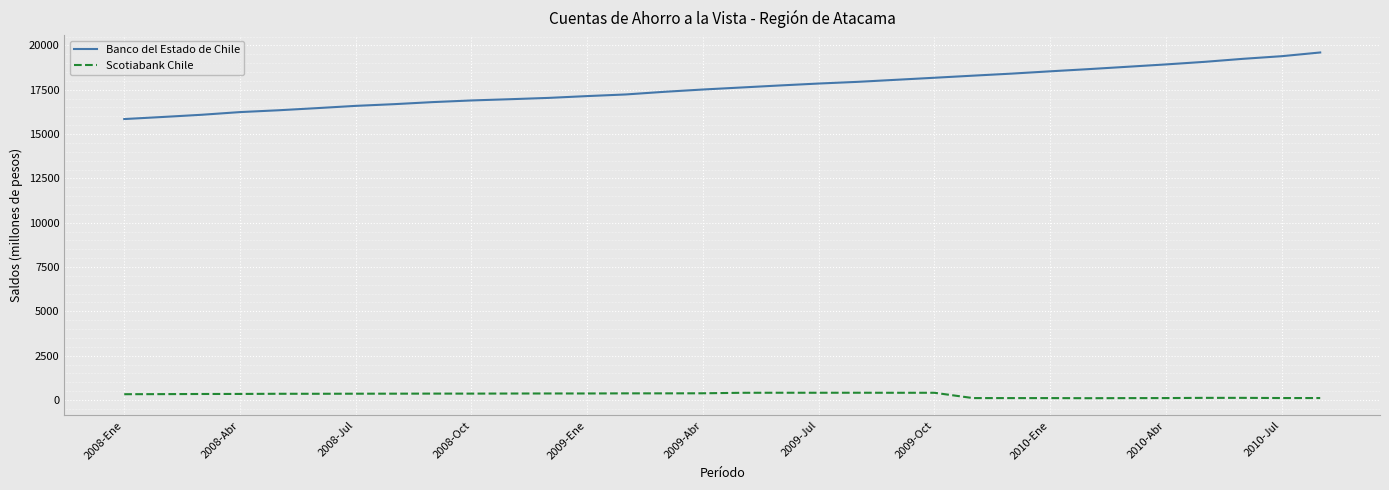

Does the chart display data point markers on the line(s)?

No